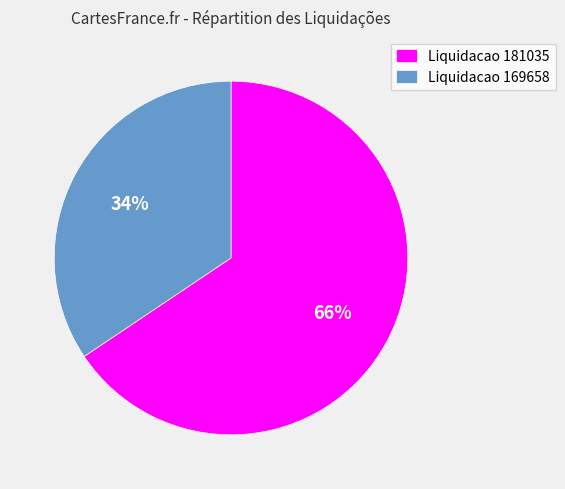

To the nearest percent, what is the combined percentage of Liquidacao 169658 and Liquidacao 181035?

100%